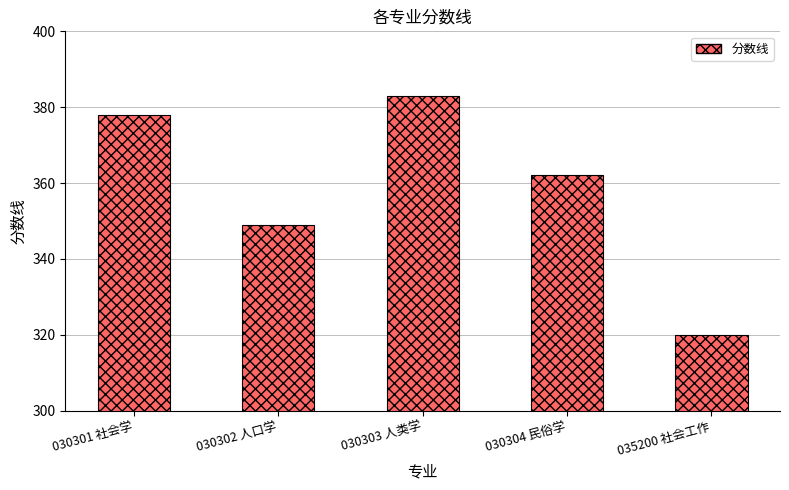

The chart shows a value of 599 at 030302 人口学. True or false?

False